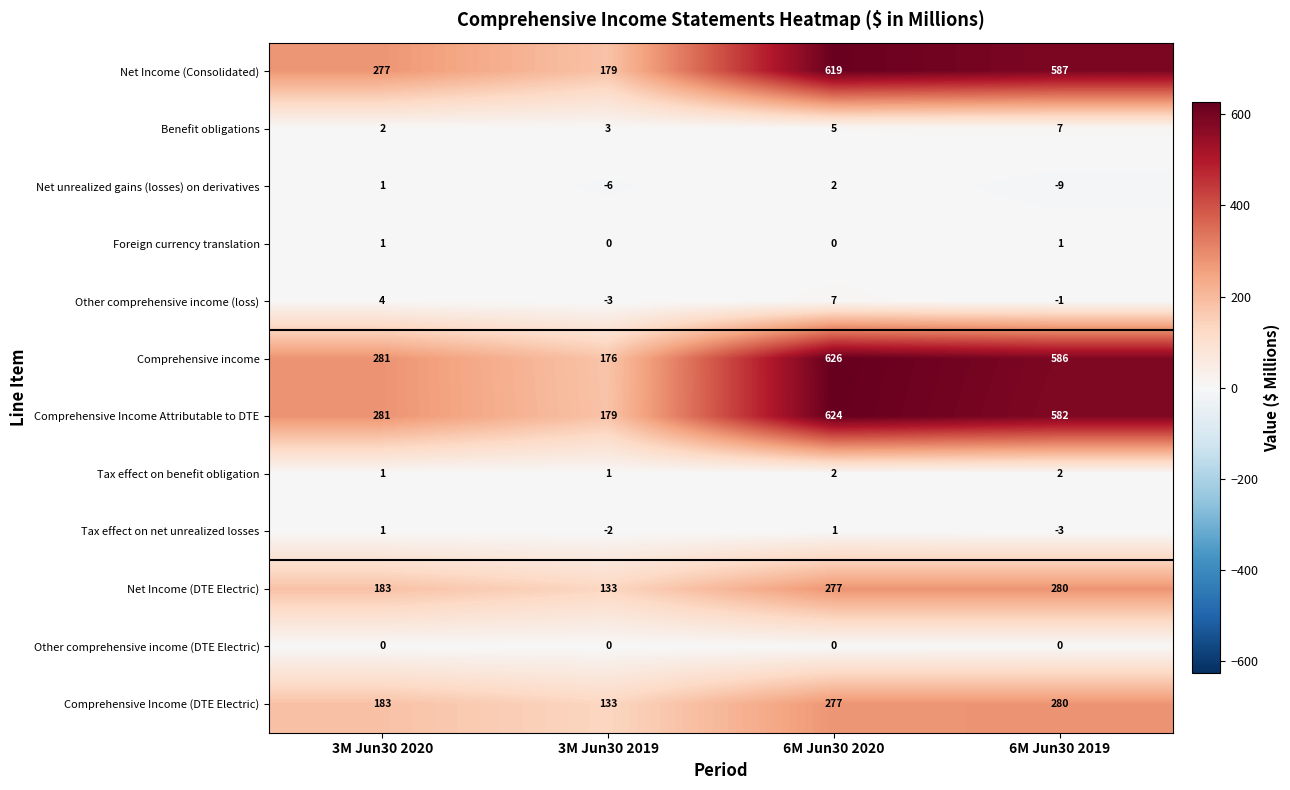

Between 3M Jun30 2020 and 6M Jun30 2020, which series saw the biggest shift?

Comprehensive income